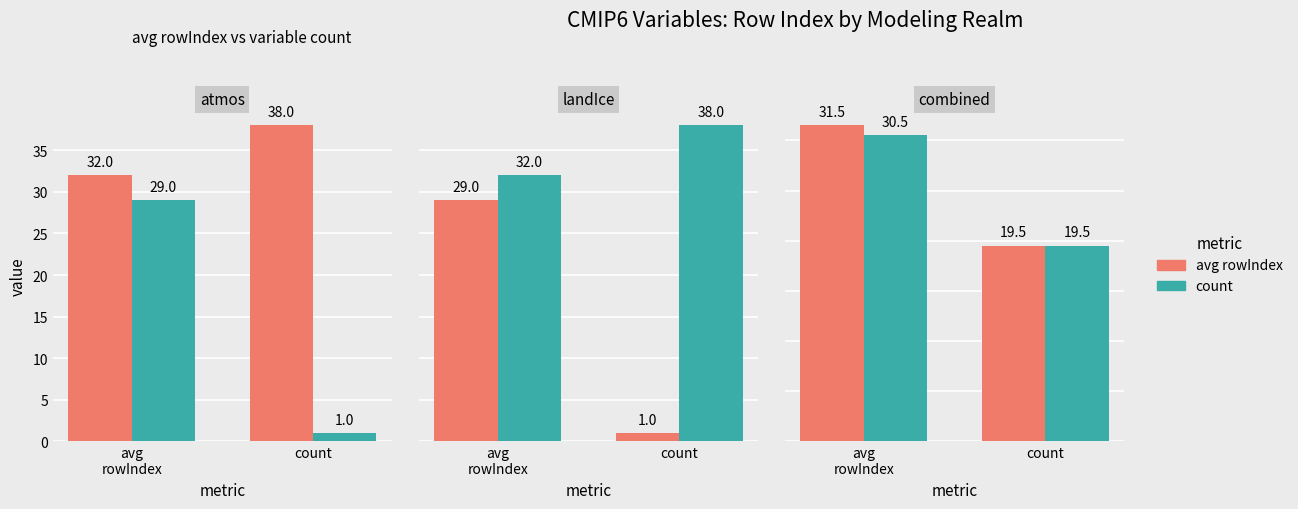

At which category is the sum across all series the highest?

avg
rowIndex